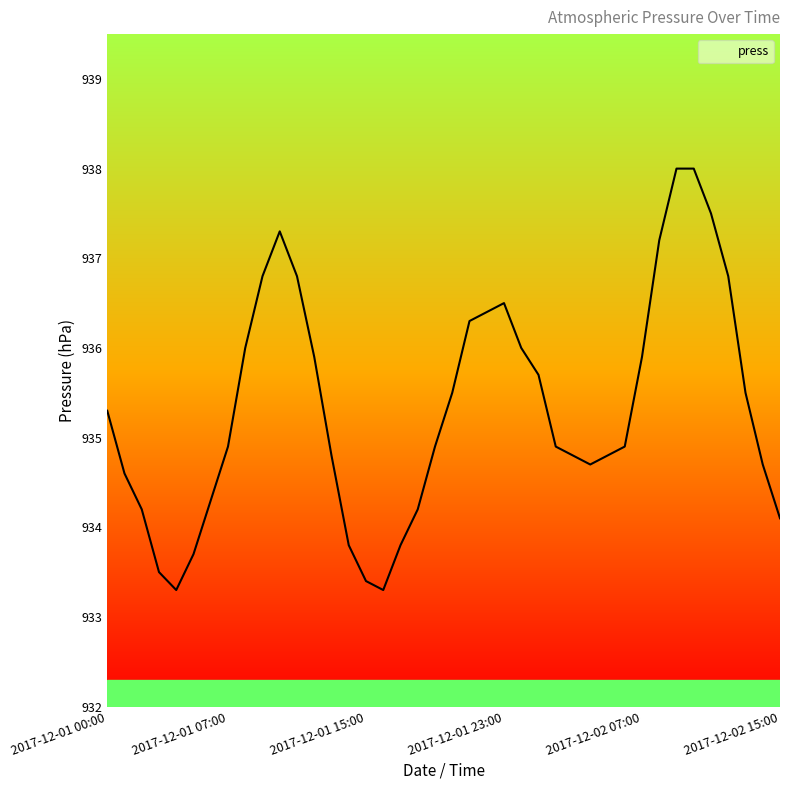

What is the maximum value shown in the chart?

938.0